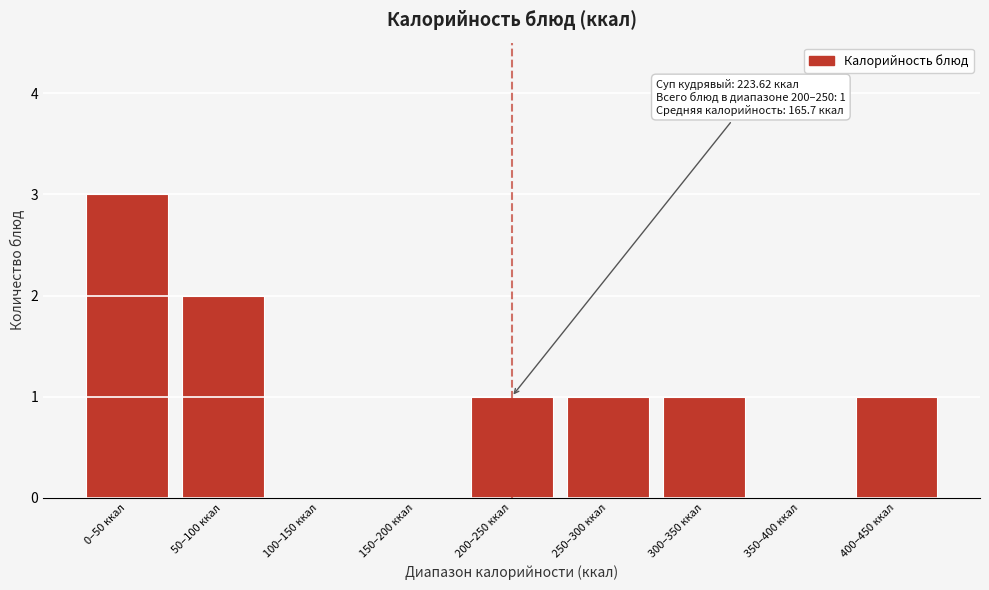

Reading left to right, list all the values displayed in this chart.

0–50 ккал=3	50–100 ккал=2	100–150 ккал=0	150–200 ккал=0	200–250 ккал=1	250–300 ккал=1	300–350 ккал=1	350–400 ккал=0	400–450 ккал=1